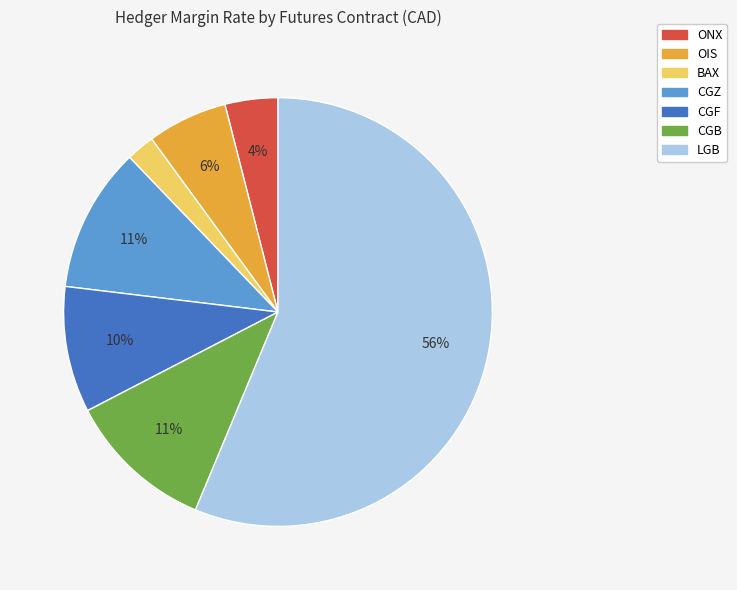

To the nearest percent, what is the difference between the OIS and LGB slice percentages?

50%